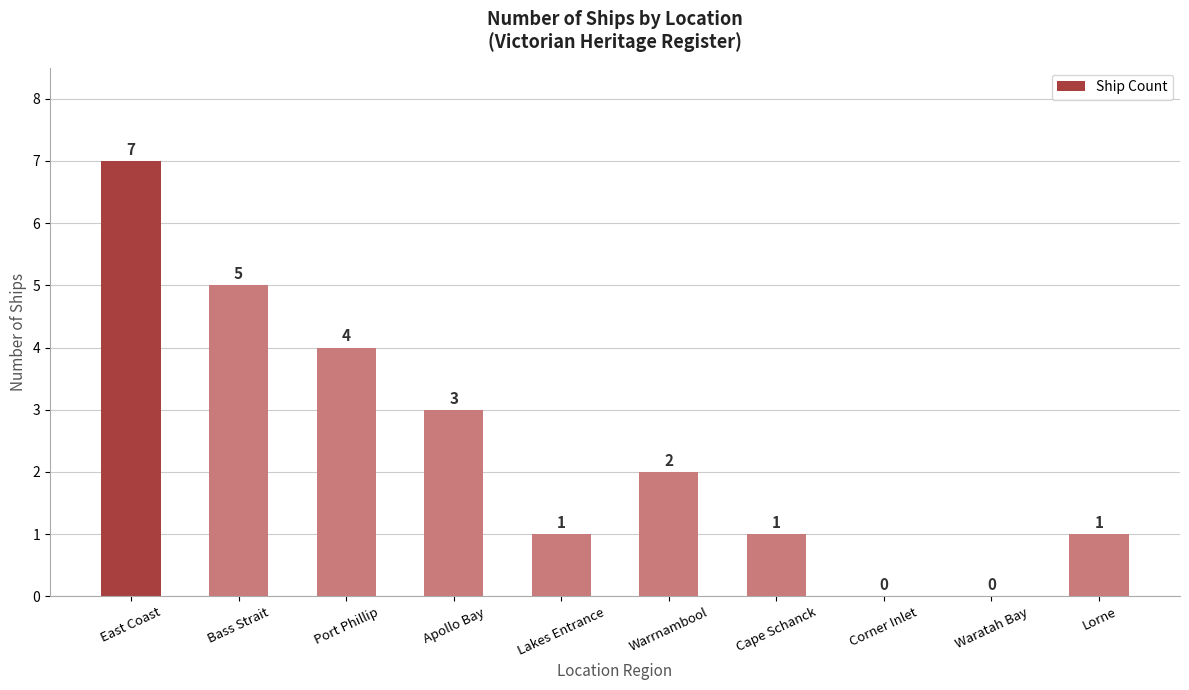

The value at East Coast is 10. True or false?

False